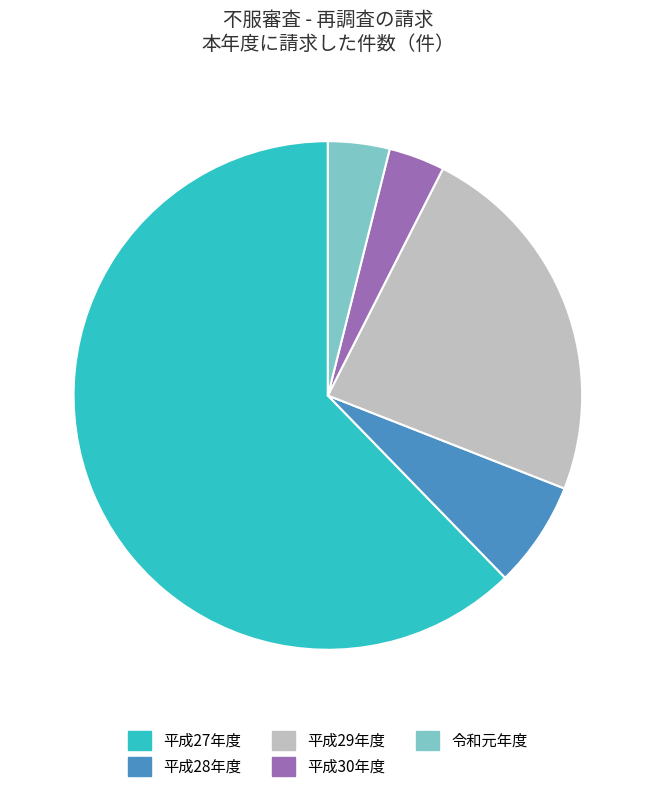

Is it true that 平成29年度 is 35% of the pie?

False